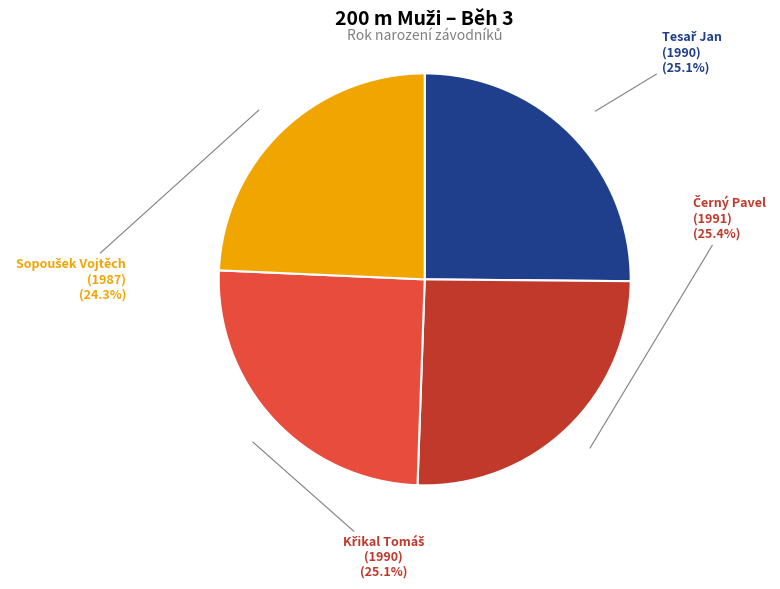

Is there a majority slice in this chart?

No